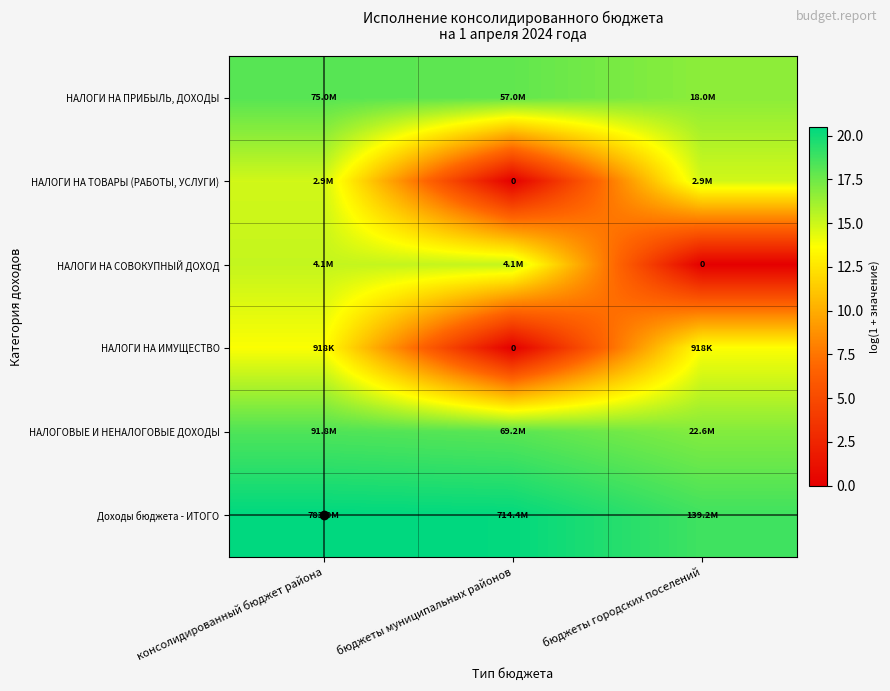

The value of НАЛОГОВЫЕ И НЕНАЛОГОВЫЕ ДОХОДЫ at консолидированный бюджет района is 18.3. True or false?

True